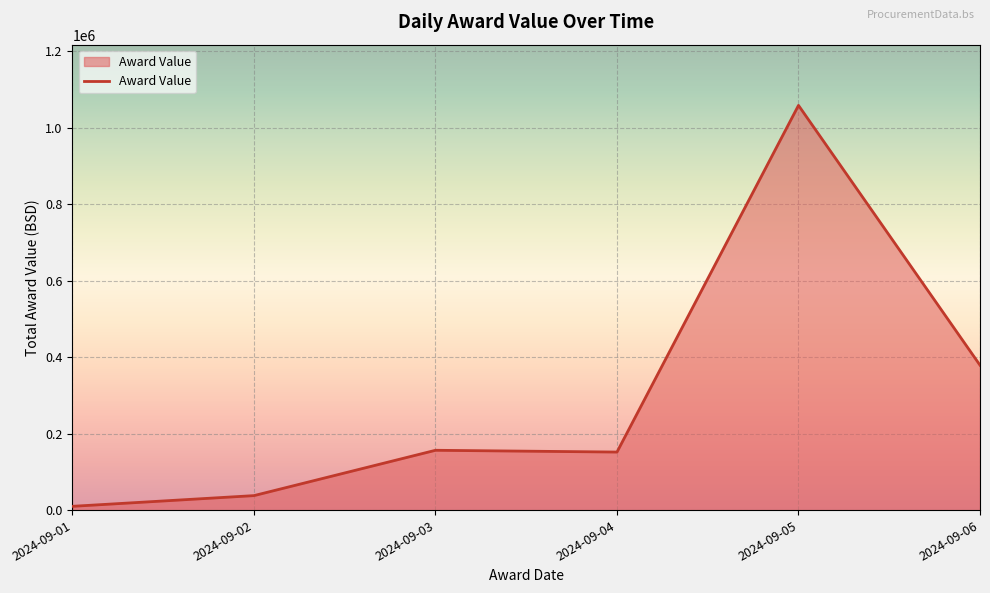

At which category does the chart reach its minimum across all series?

2024-09-01